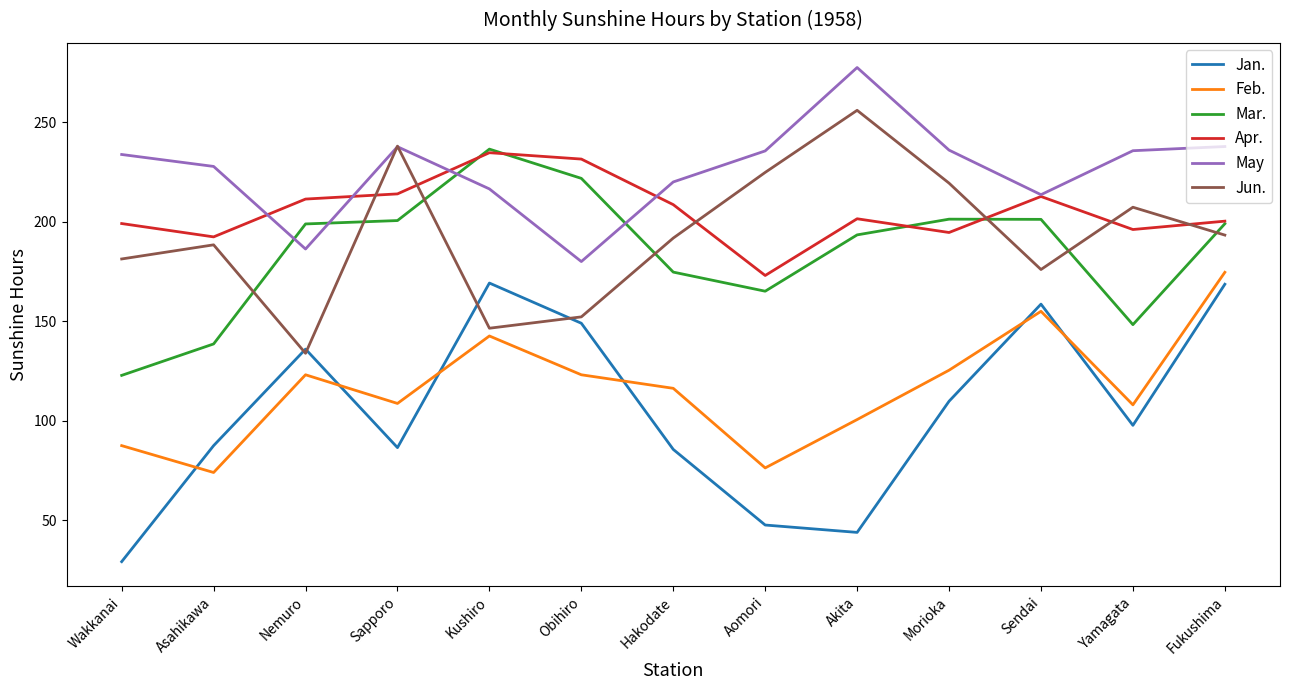

What is the greatest value displayed?

277.5